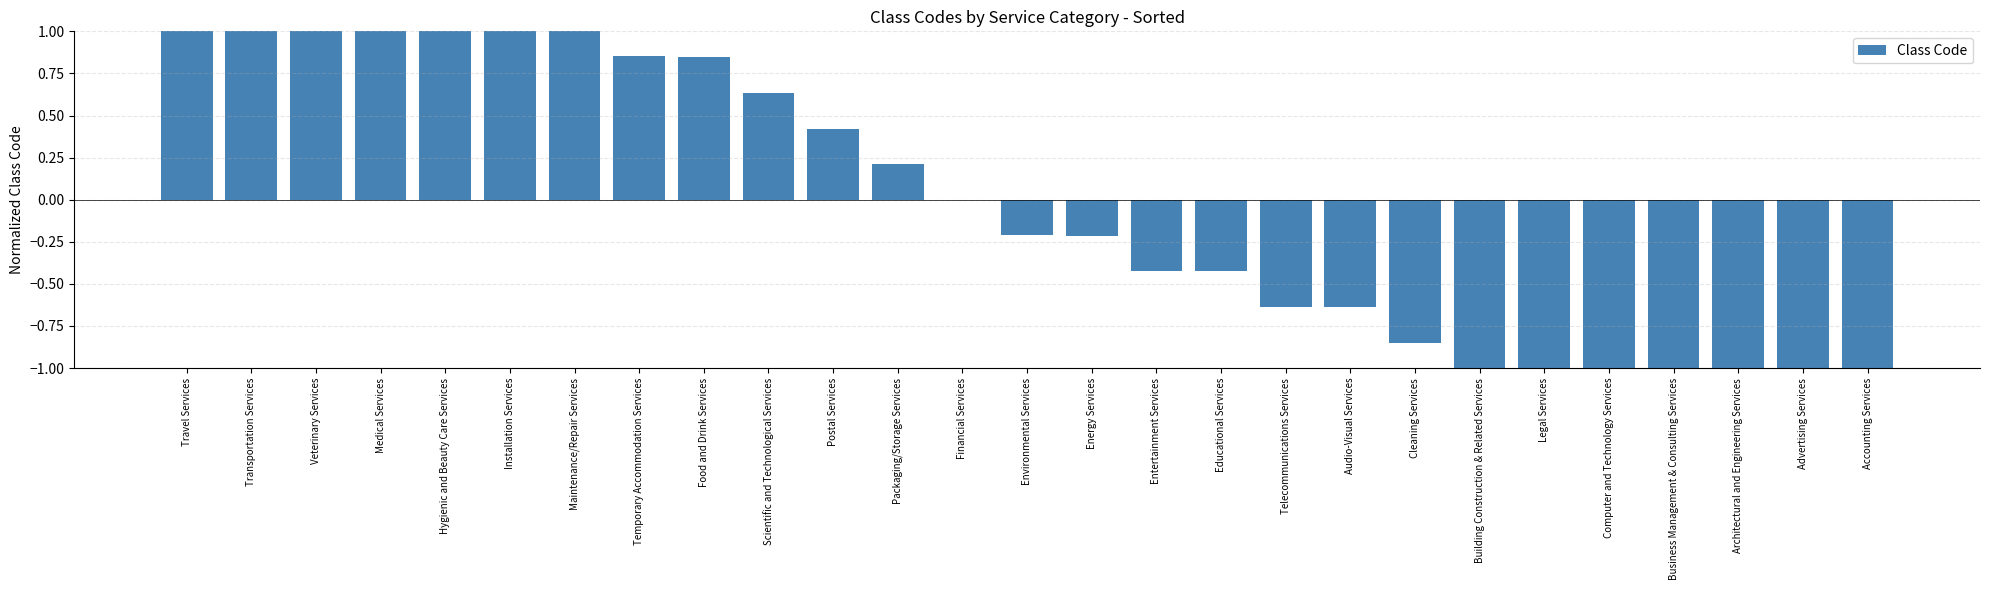

Where does the data first go above 0?

Travel Services